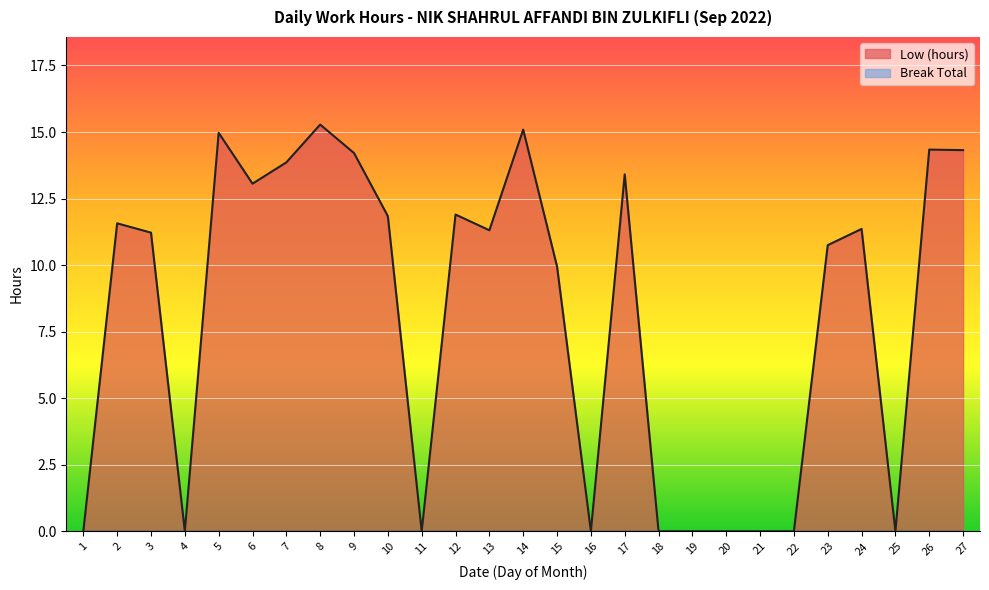

At which category does the chart reach its minimum across all series?

1